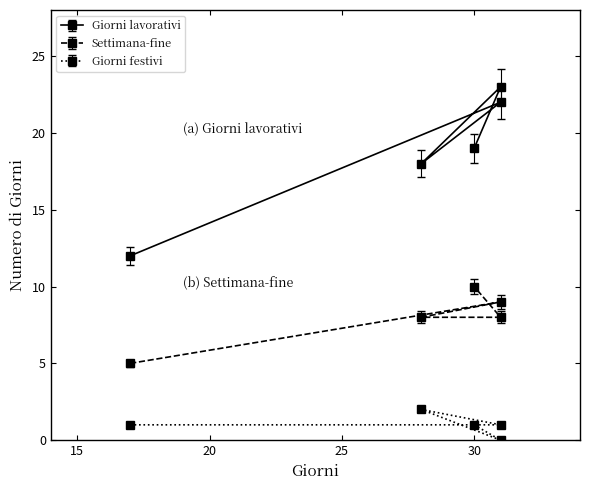

What is the difference between the maximum and minimum values in the Giorni festivi series?

2.0